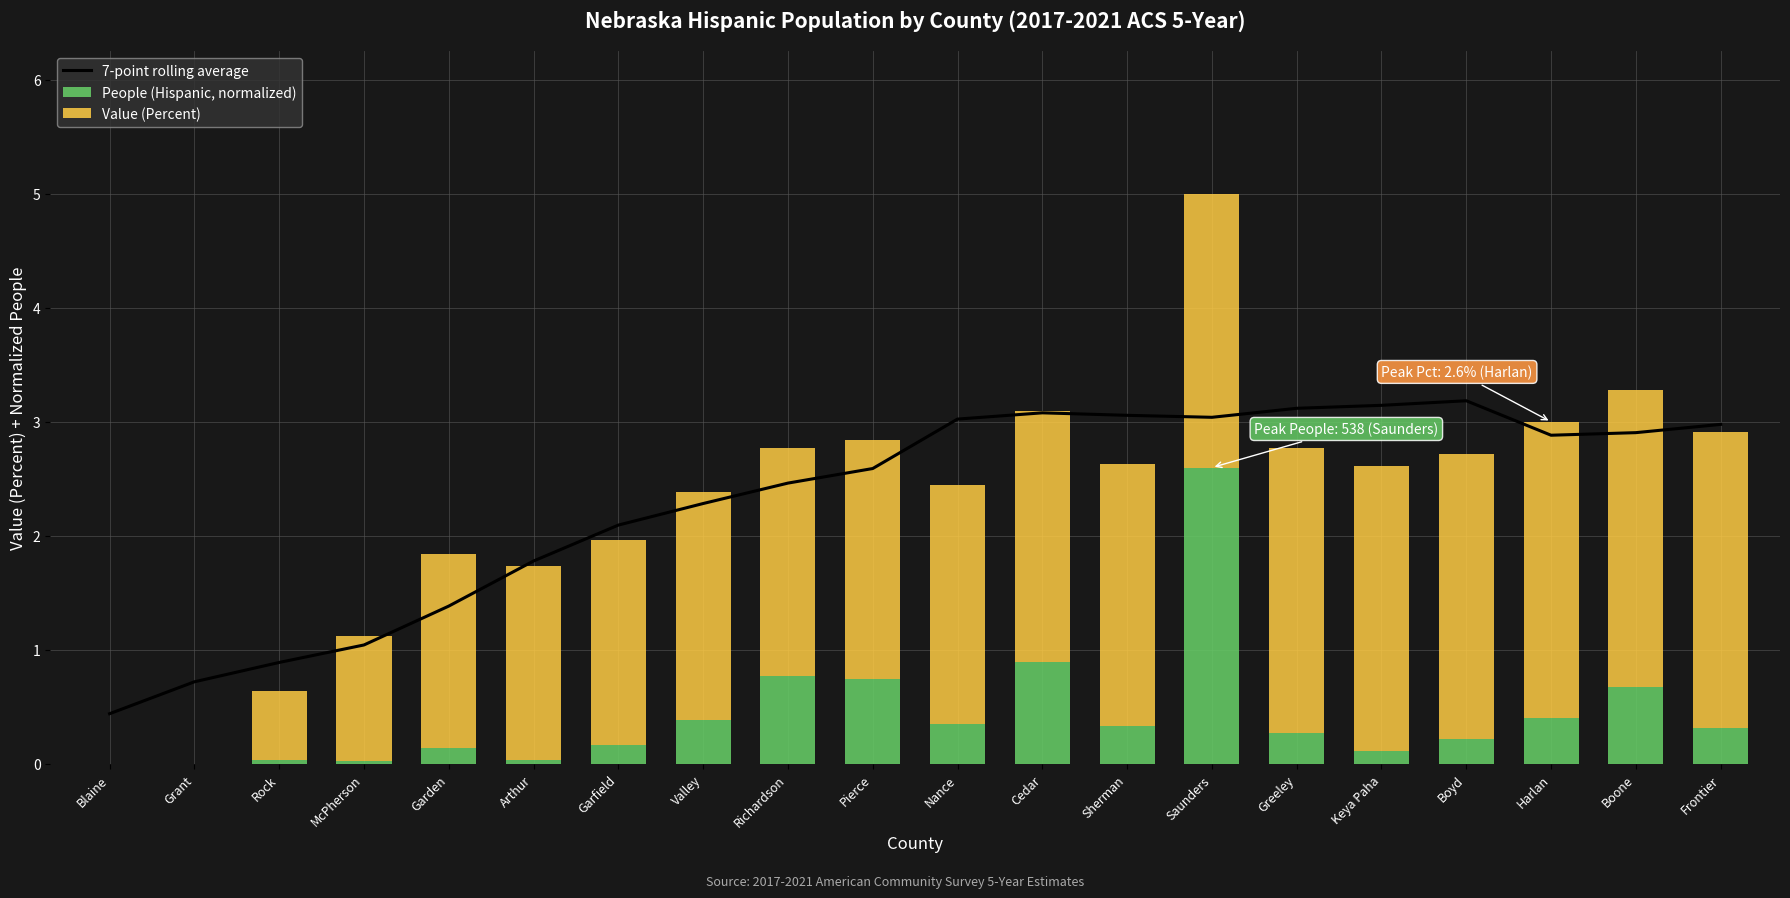

Rank the series at Frontier from lowest to highest value.

People (Hispanic, normalized), Value (Percent), 7-point rolling average